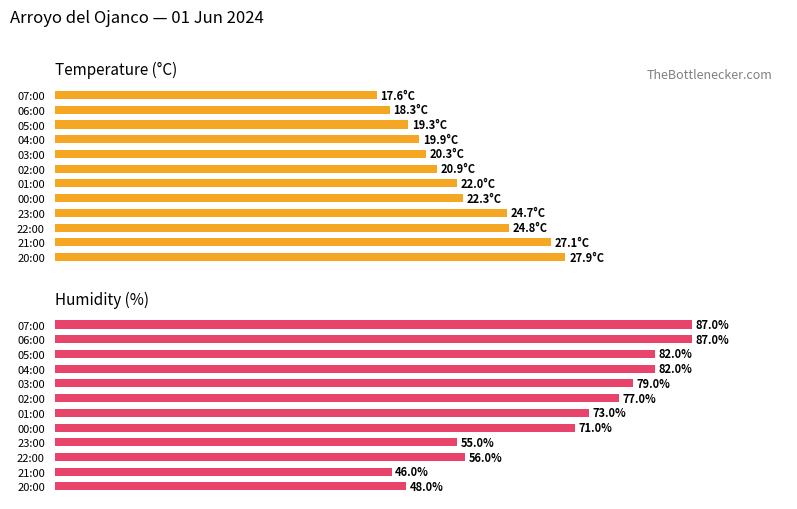

What are all the series names shown in the legend?

Temperature (°C), Humidity (%)